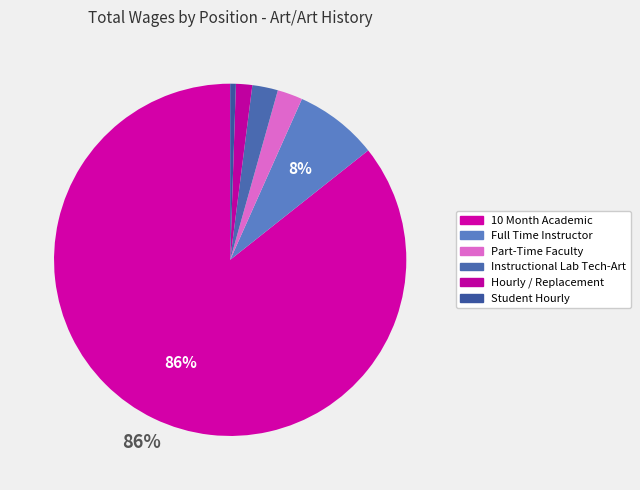

The Full Time Instructor slice represents 8% of the pie. True or false?

True